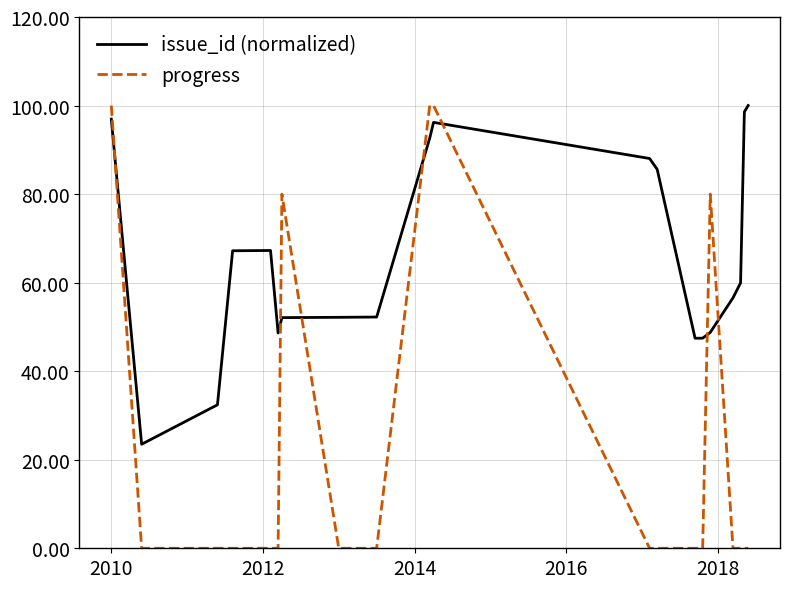

Which series ends up on top after the final intersection of progress and issue_id (normalized)?

issue_id (normalized)